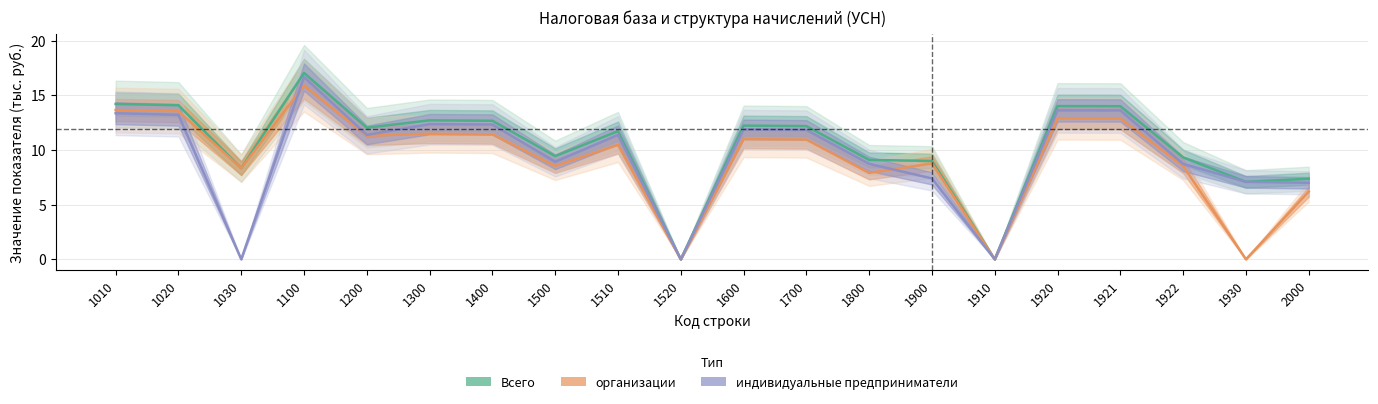

Rank the categories by индивидуальные предприниматели value from lowest to highest.

1030, 1520, 1910, 2000, 1930, 1900, 1922, 1800, 1500, 1200, 1510, 1700, 1600, 1400, 1300, 1020, 1010, 1921, 1920, 1100